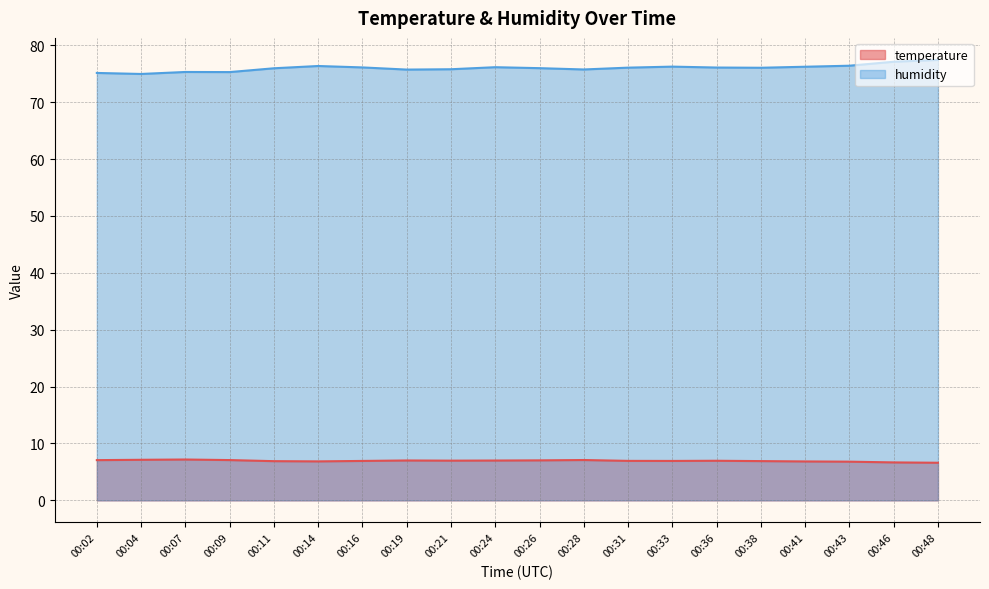

Where is the first local minimum for humidity?

00:04